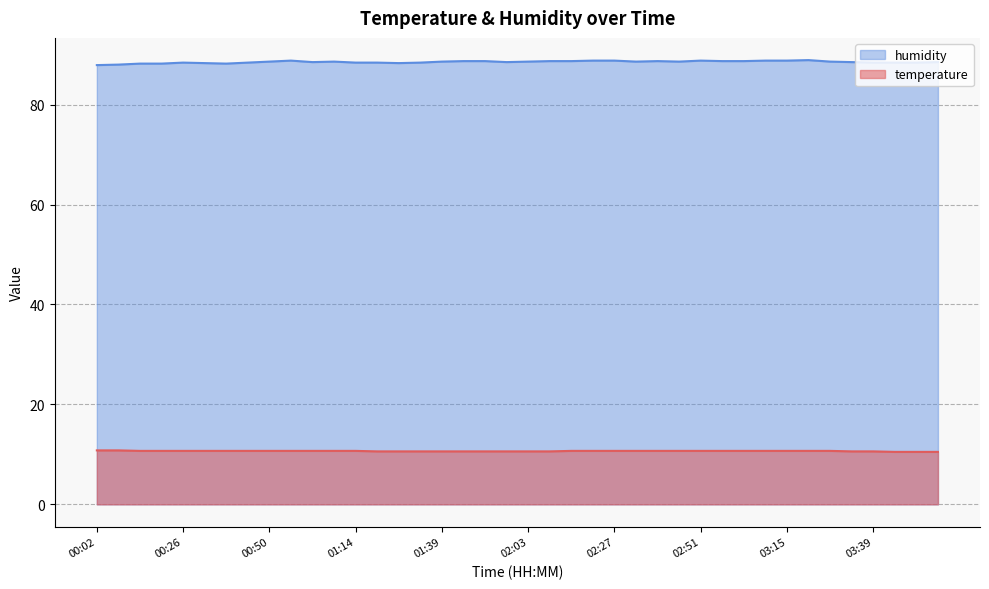

What position from the right is 02:03?

20